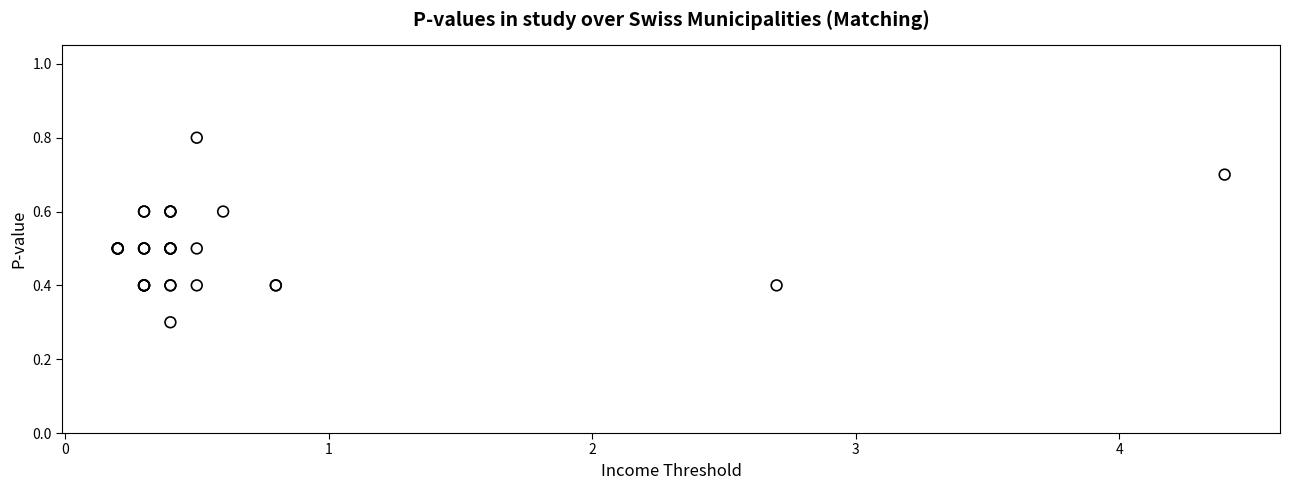

What Y value in the scatter plot is closest to 0?

0.3